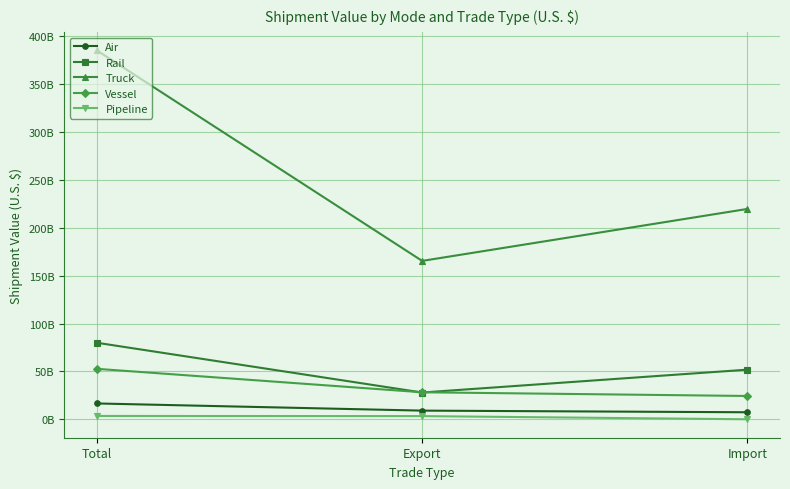

Is this an area chart (filled region under the line)?

No